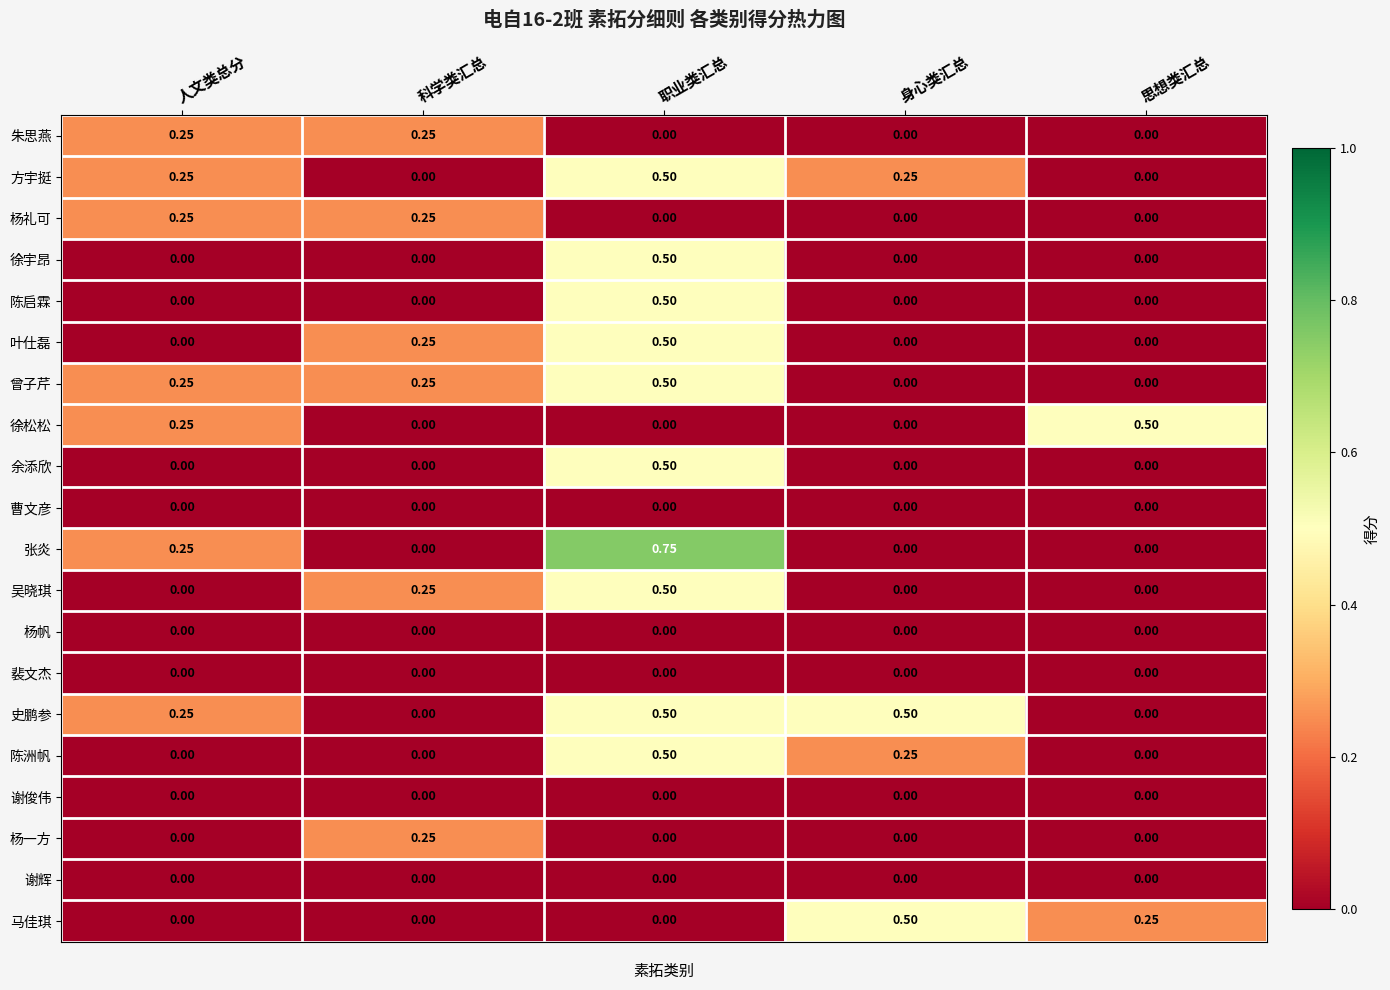

Is the value of 方宇挺 at 职业类汇总 greater than the value of 徐宇昂 at 科学类汇总?

Yes